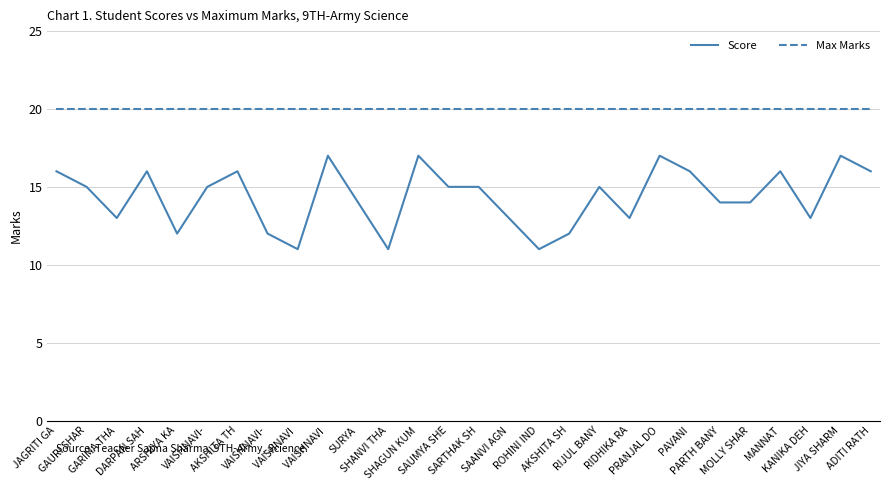

What are all the series names shown in the legend?

Score, Max Marks